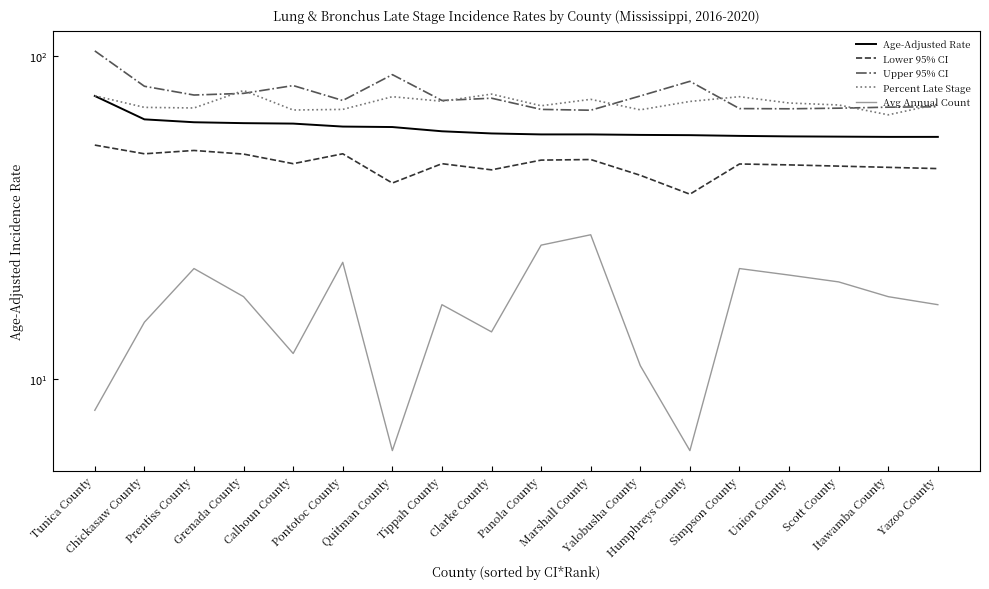

What is the highest value of the Percent Late Stage series?

78.4